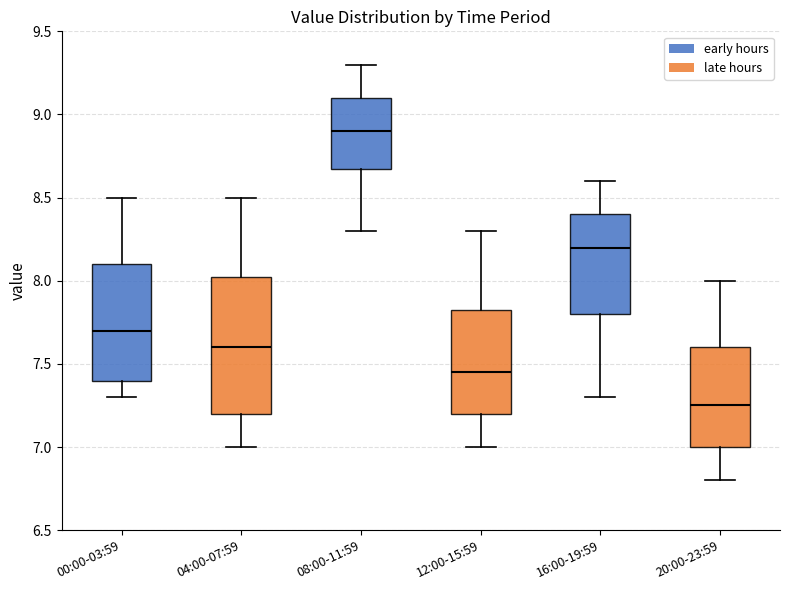

Where does the lower whisker of the box for 16:00-19:59 end on the y-axis? The values are not printed on the chart, so give them approximately, as read against the axis.

7.30